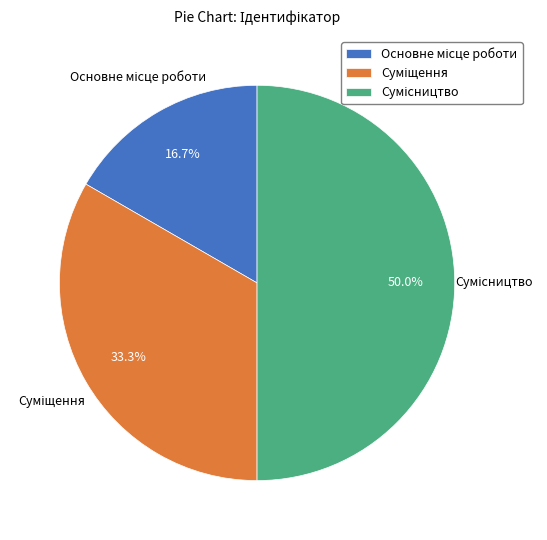

True or false: Суміщення accounts for 33% of the total.

True